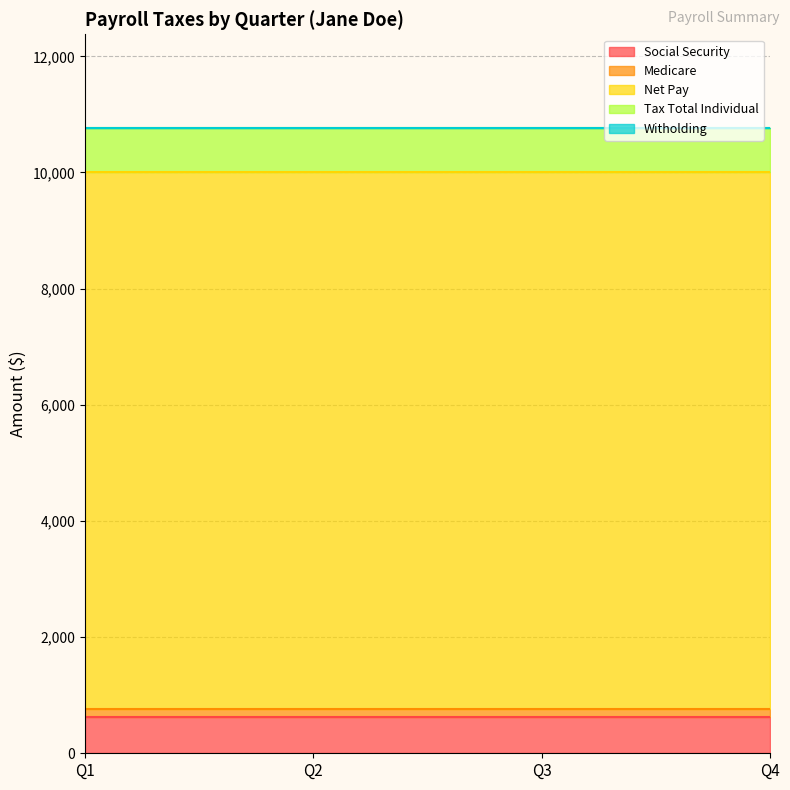

Which series has the widest spread of values?

Social Security